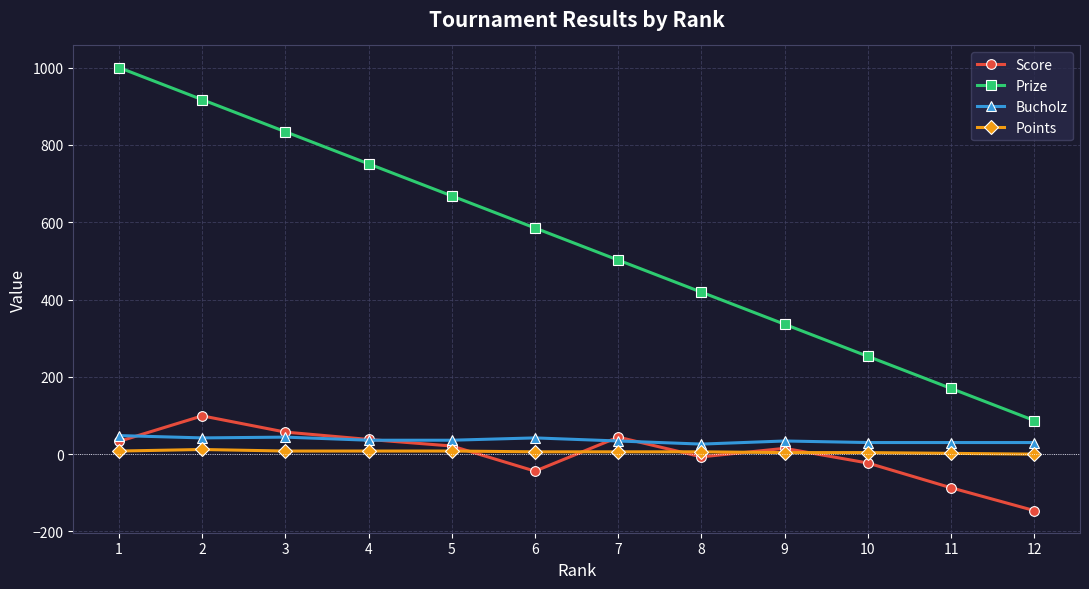

Is the value of Prize at 5 greater than the value of Points at 11?

Yes